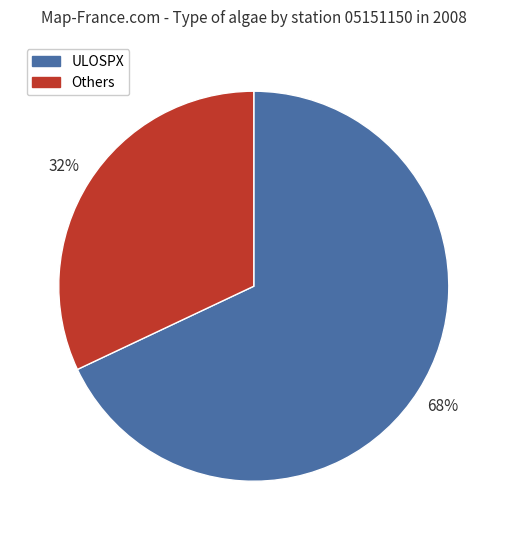

What is the majority slice?

ULOSPX